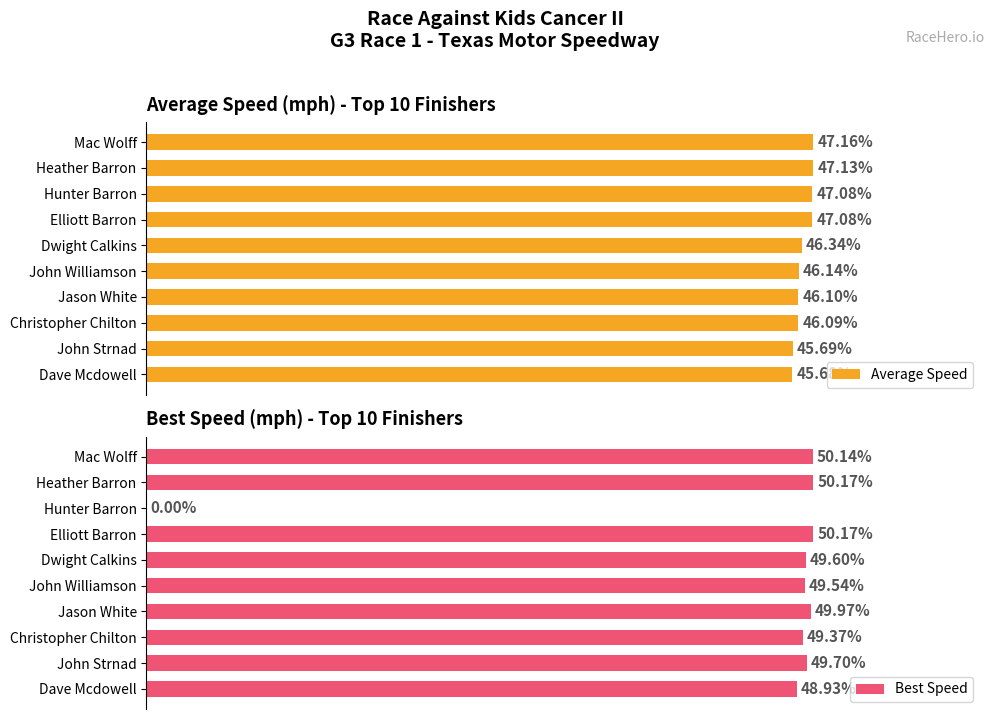

Where is Average Speed nearest to the value 46?

Christopher Chilton